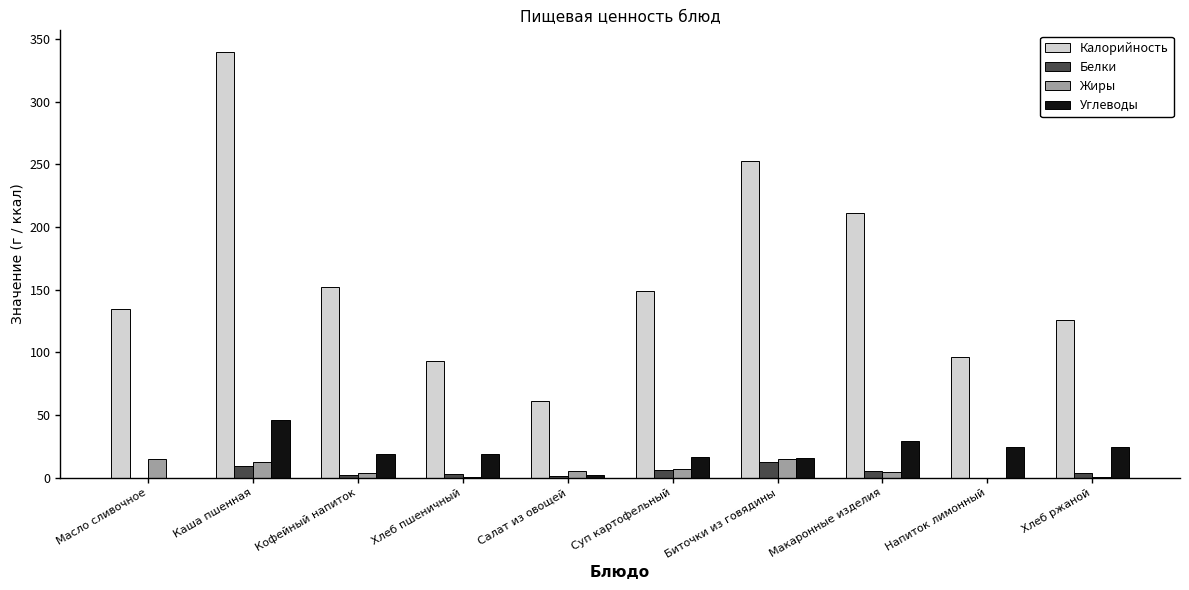

Where does the Белки series first go above 3?

Каша пшенная